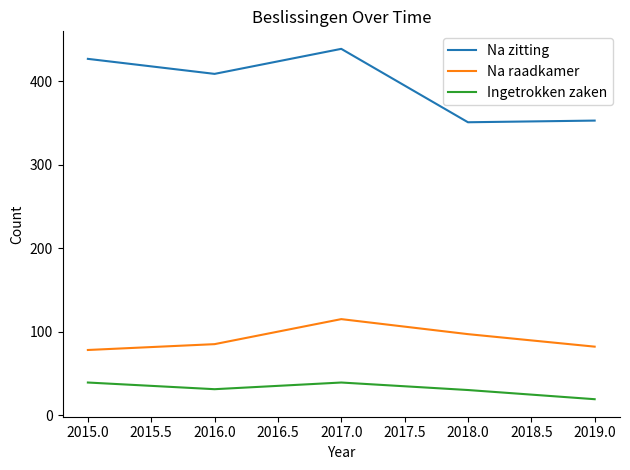

Does the chart display data point markers on the line(s)?

No